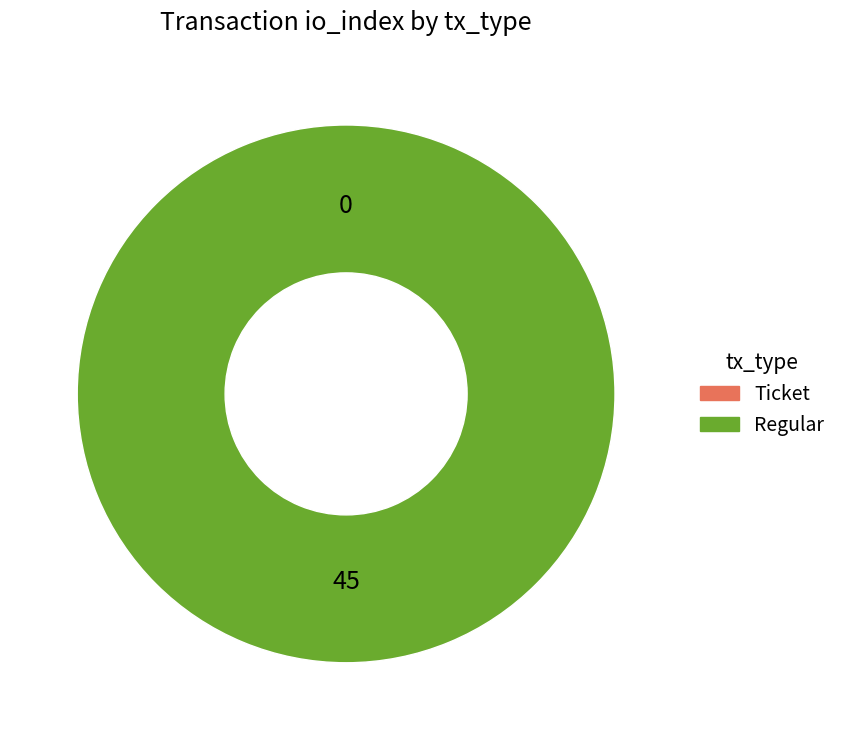

What is the smallest slice in the pie chart?

Ticket